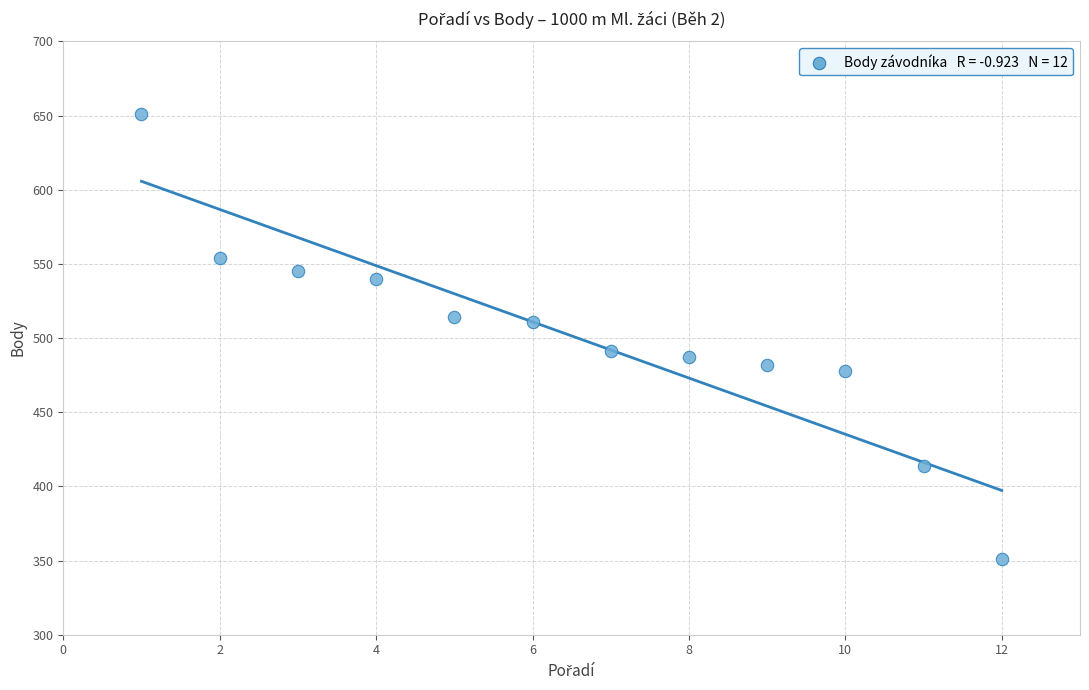

What is the average Y value?

502